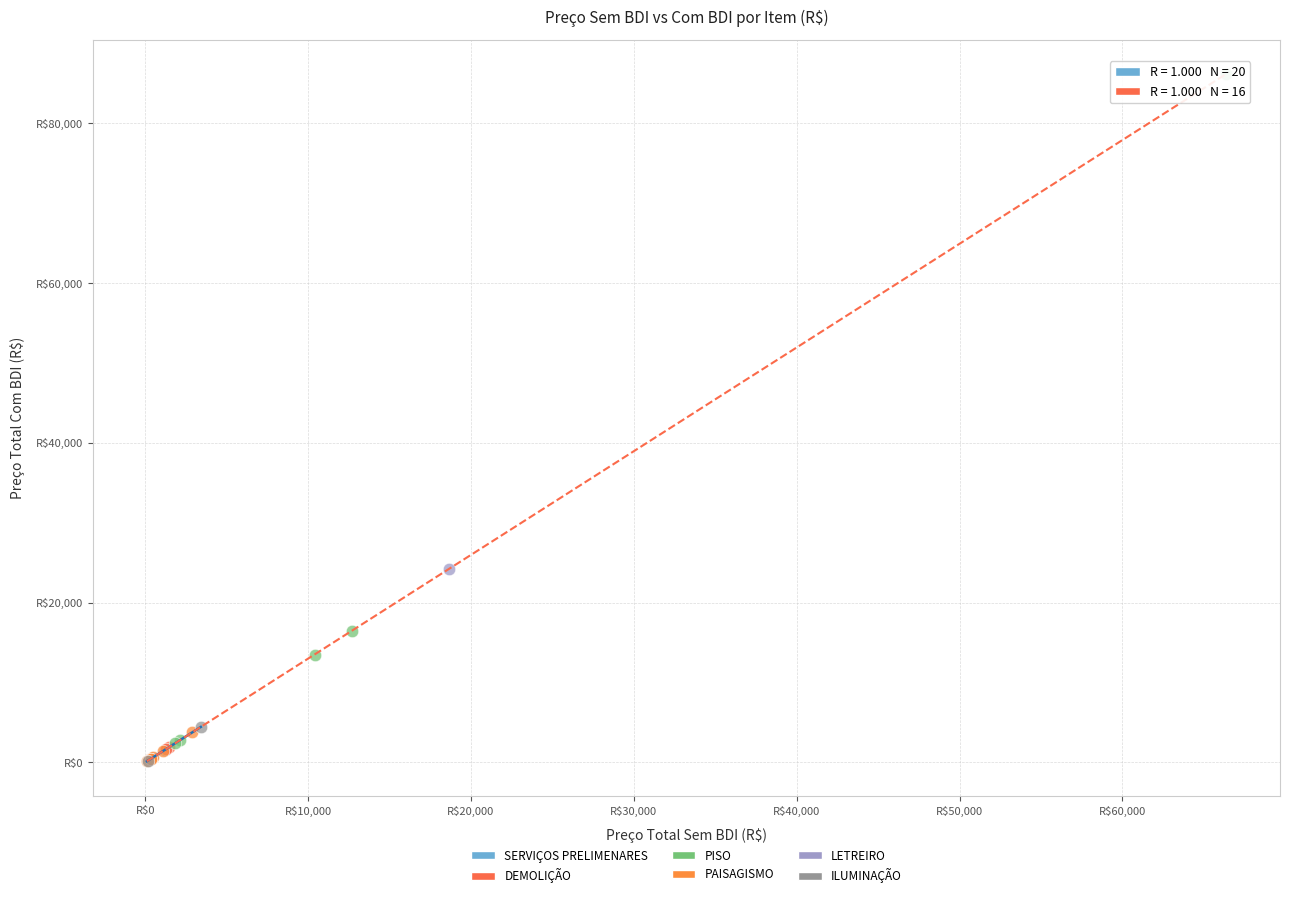

What are all the series names shown in the legend?

SERVIÇOS PRELIMENARES, DEMOLIÇÃO, PISO, PAISAGISMO, LETREIRO, ILUMINAÇÃO